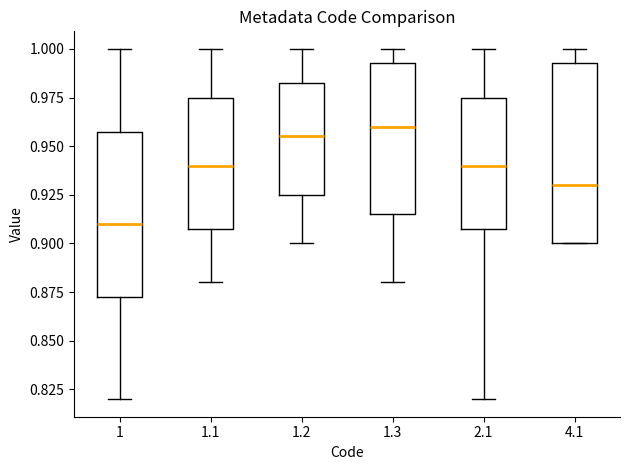

Reading left to right, transcribe this box plot: for each box, give where its median line is, the range the box spans, and where its two whiskers end, as read against the y-axis. The values are not printed on the chart, so give them approximately, as read against the axis.

1: median 0.910, box 0.875 to 0.960, whiskers 0.820 to 1.000
1.1: median 0.940, box 0.910 to 0.975, whiskers 0.880 to 1.000
1.2: median 0.955, box 0.925 to 0.985, whiskers 0.900 to 1.000
1.3: median 0.960, box 0.915 to 0.995, whiskers 0.880 to 1.000
2.1: median 0.940, box 0.910 to 0.975, whiskers 0.820 to 1.000
4.1: median 0.930, box 0.900 to 0.995, whiskers 0.900 to 1.000